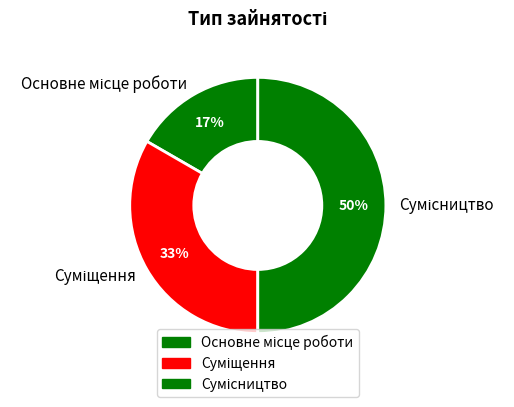

To the nearest percent, what is the average slice percentage?

33%